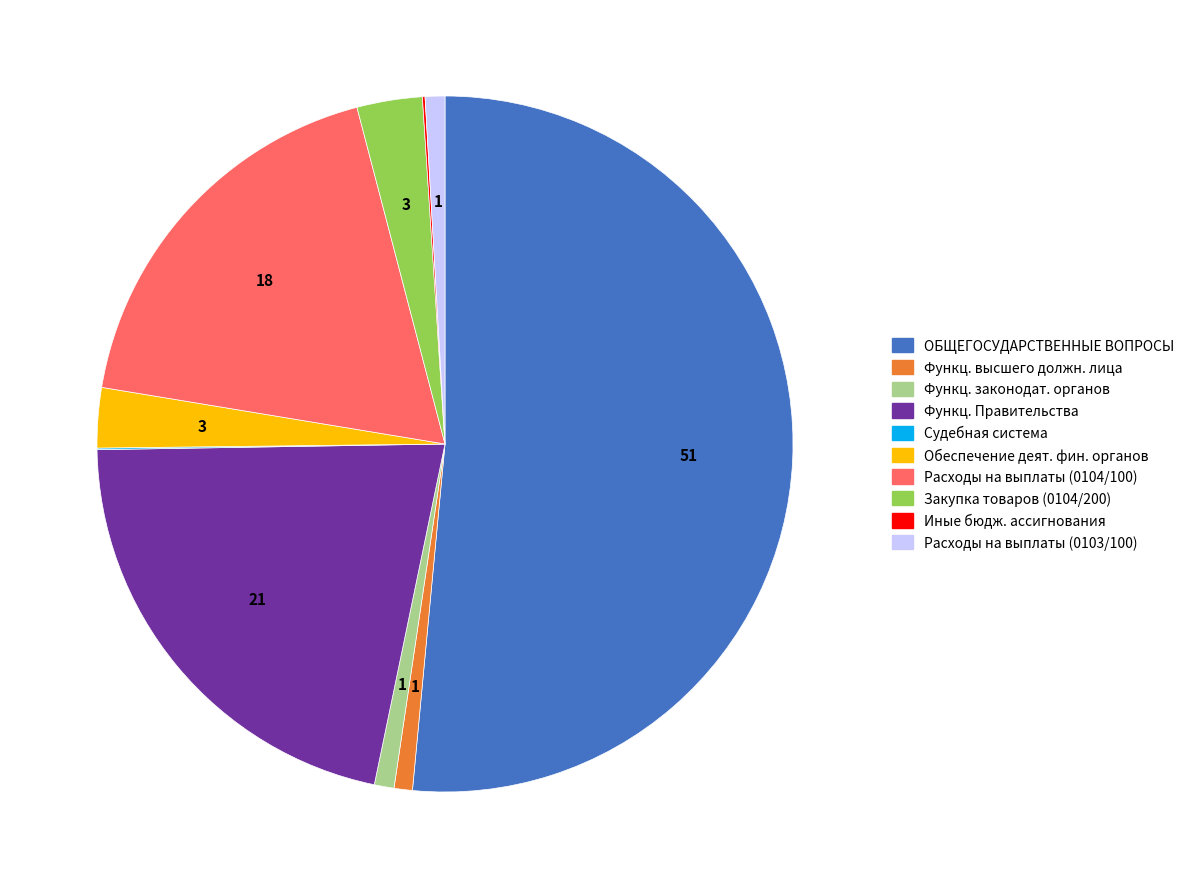

Does any single category account for the majority?

Yes